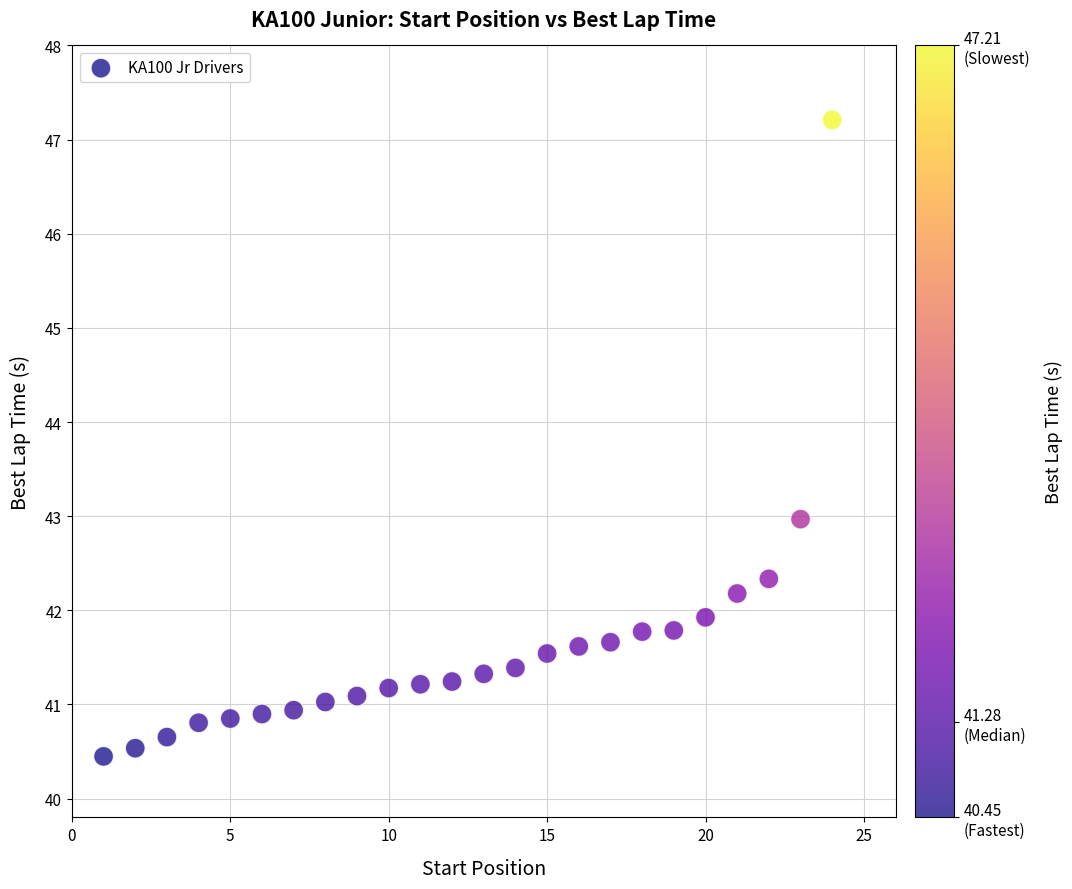

What is the range of X values (max minus min)?

23.0